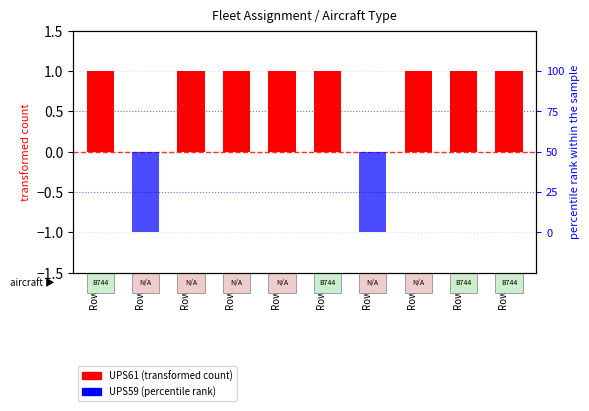

What is the average value of the UPS61 (transformed count) series?

1